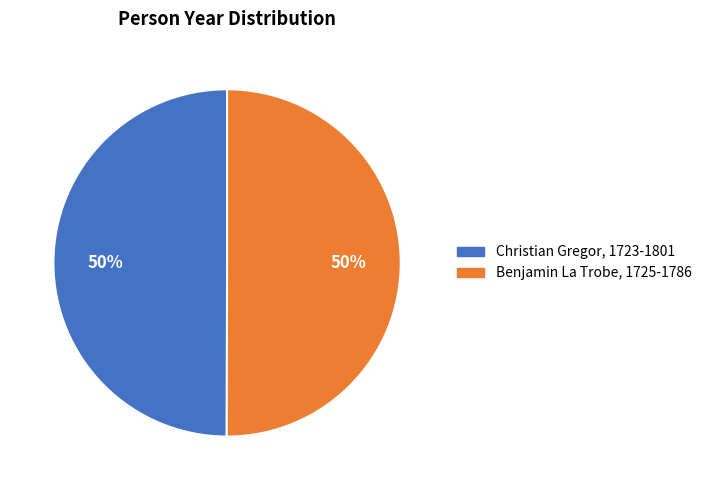

Do Benjamin La Trobe, 1725-1786 and Christian Gregor, 1723-1801 together represent more than half of the pie?

Yes